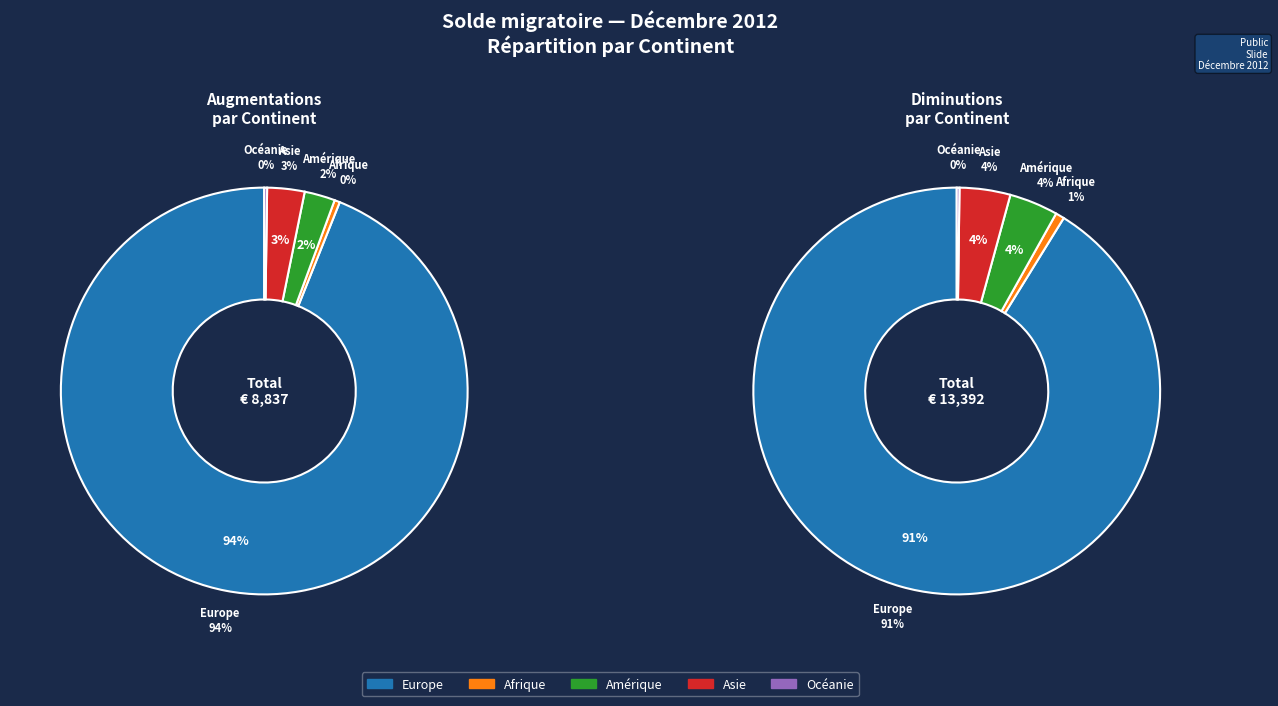

The Europe slice represents 99% of the pie. True or false?

False